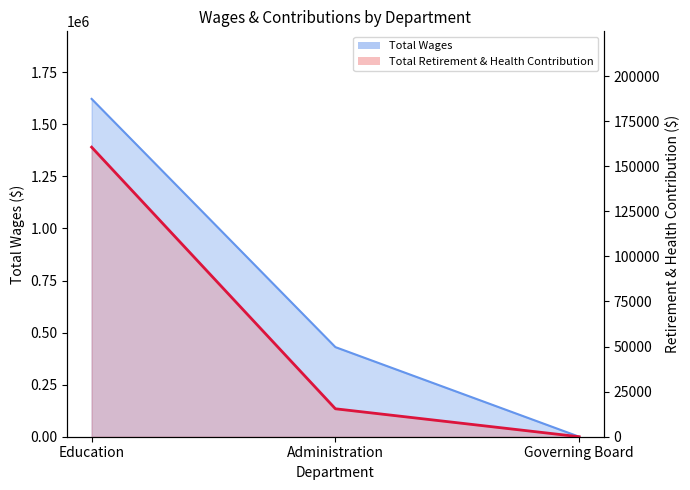

Reading left to right, extract all data points from this chart.

160585	15494	0